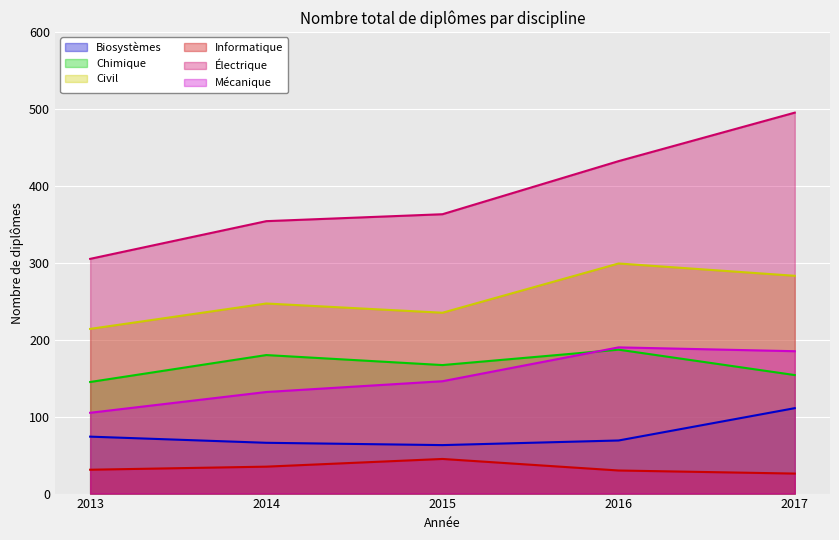

How many values in the Biosystèmes series are below 69?

2